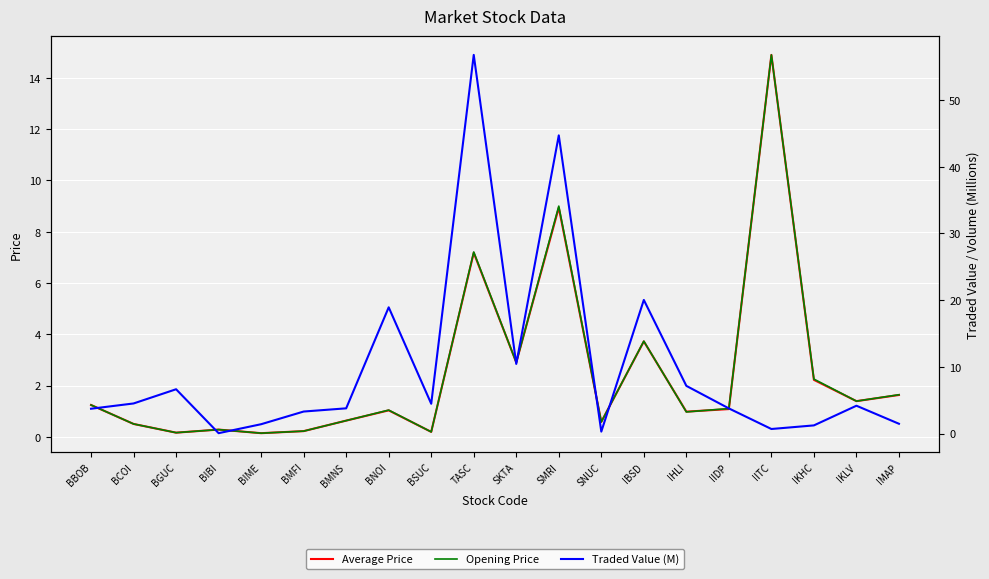

What is the total value across all series at IKHC?

5.7